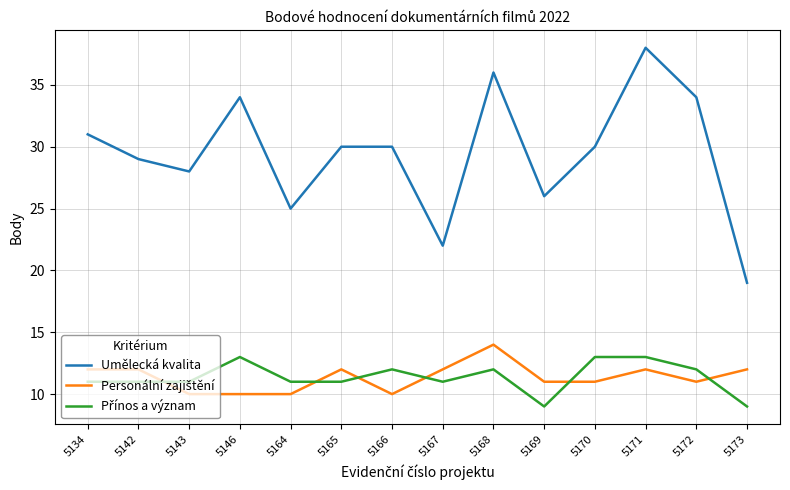

True or false: Umělecká kvalita has a value of 30 at 5166.

True